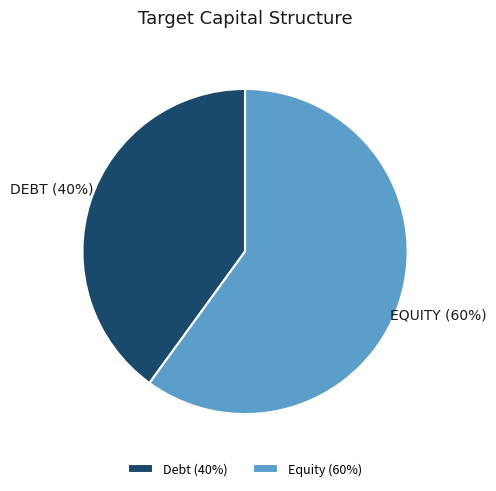

To the nearest percent, what percentage of the pie is Debt?

40%